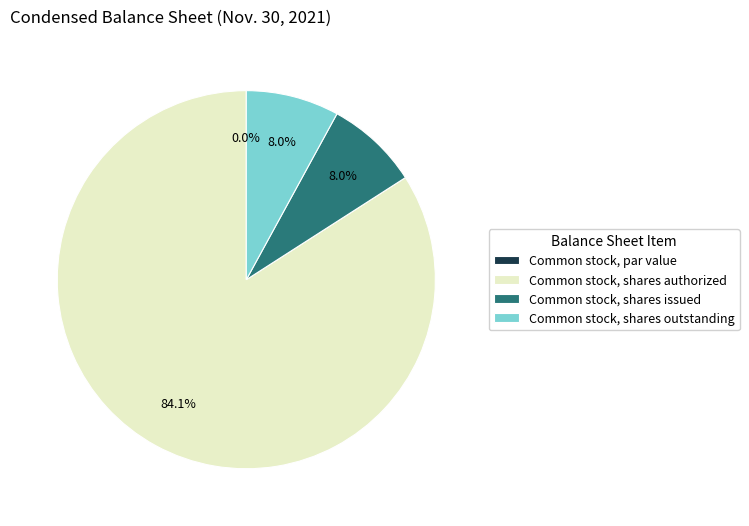

What is the smallest slice in the pie chart?

Common stock, par value